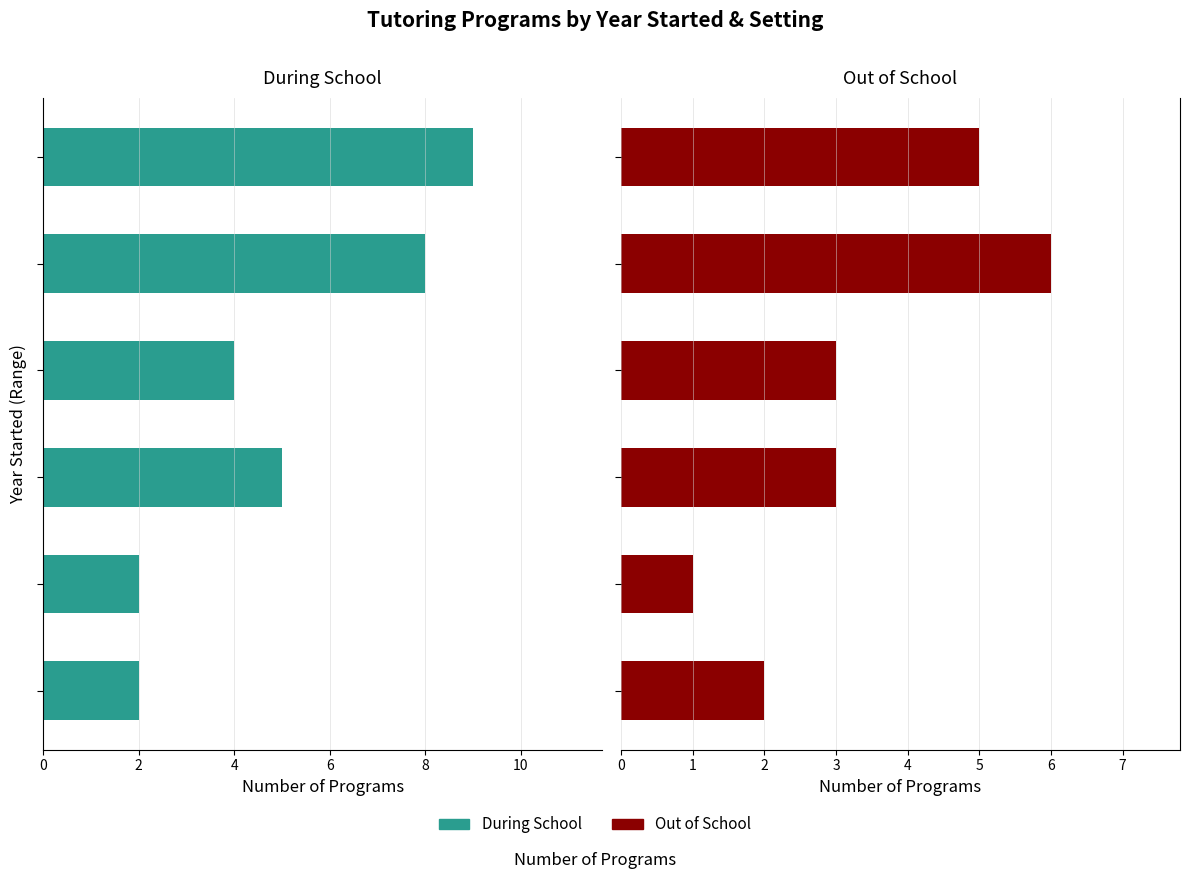

What is the value of the Out of School bar at the 2nd from the left?

1